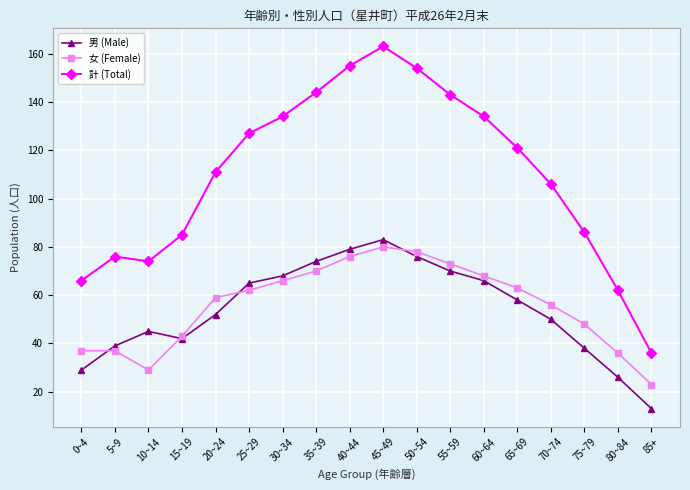

What is the label of the 13th point from the right?

25~29